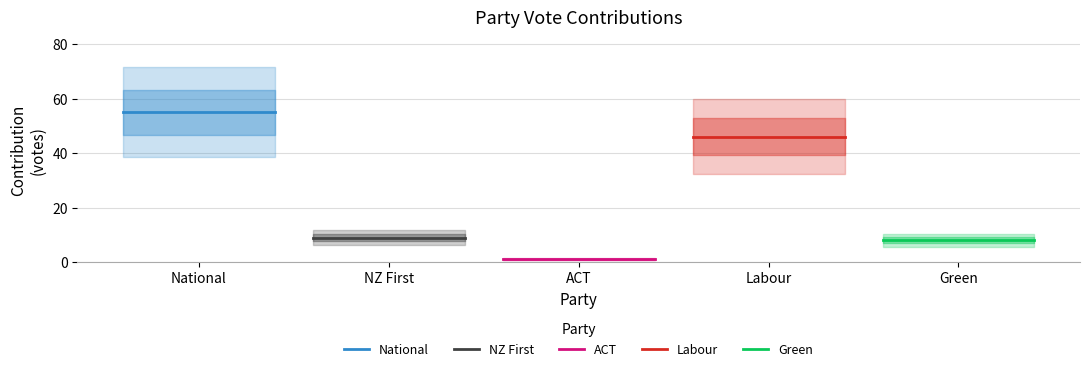

Which series has the largest total across all categories?

National